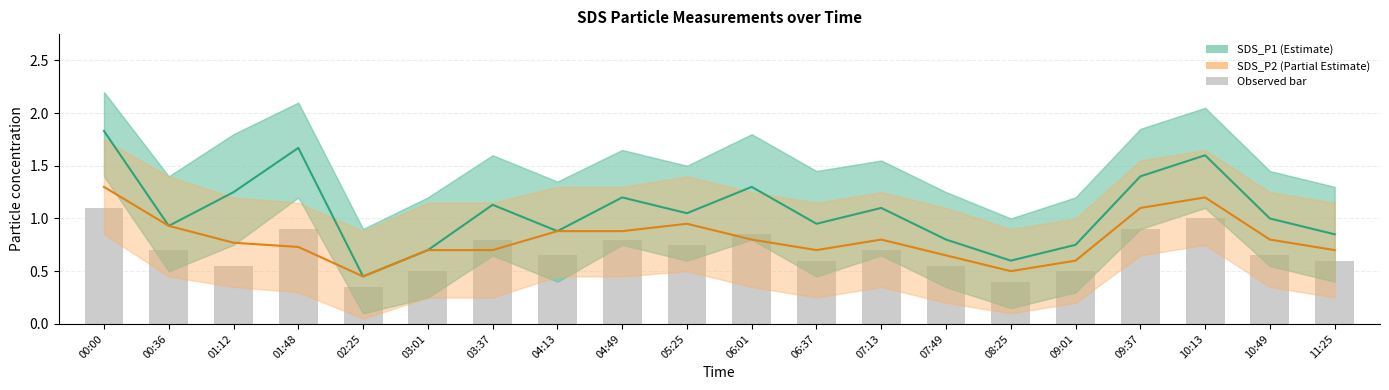

At how many categories does at least one series exceed 0?

20